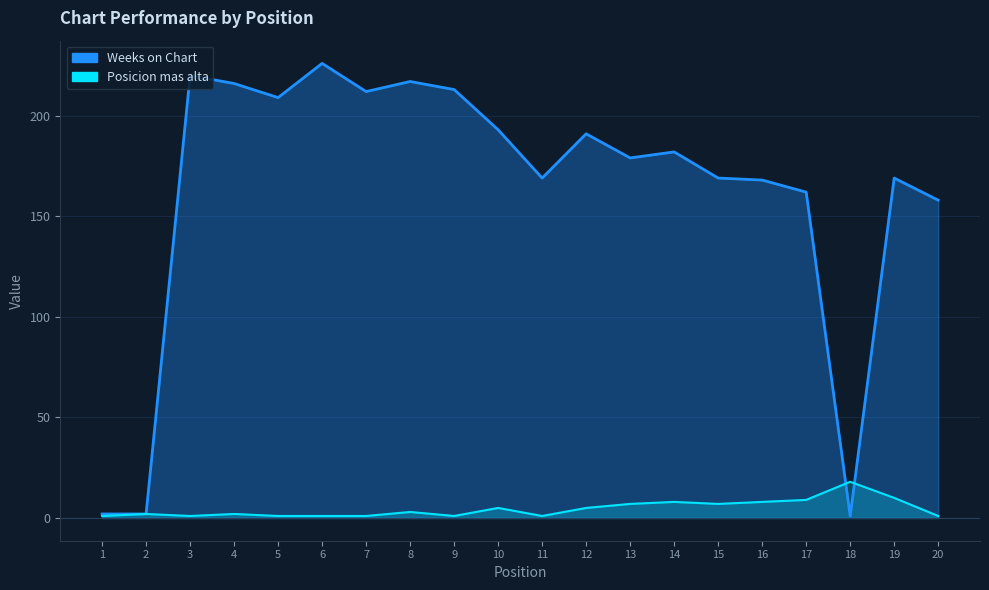

At which category does Weeks on Chart reach its first local valley?

5